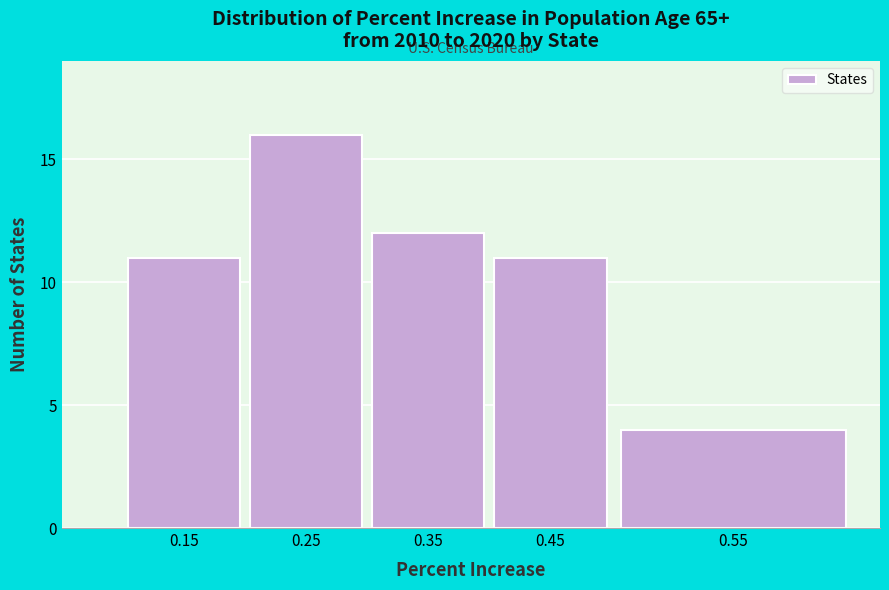

Reading left to right, extract all data points from this chart.

11	16	12	11	4